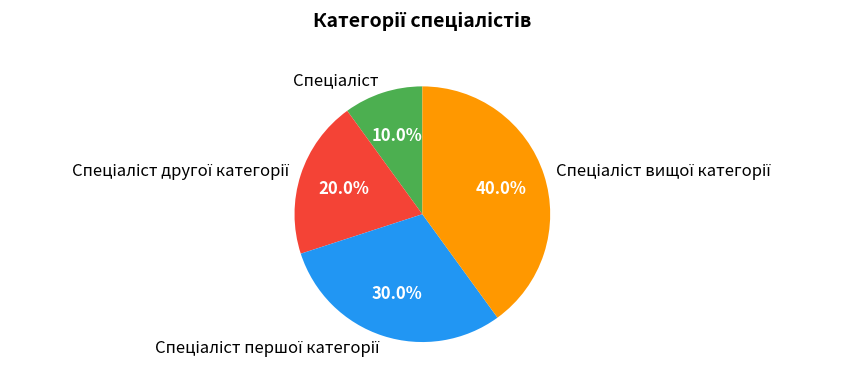

Does any single category account for the majority?

No